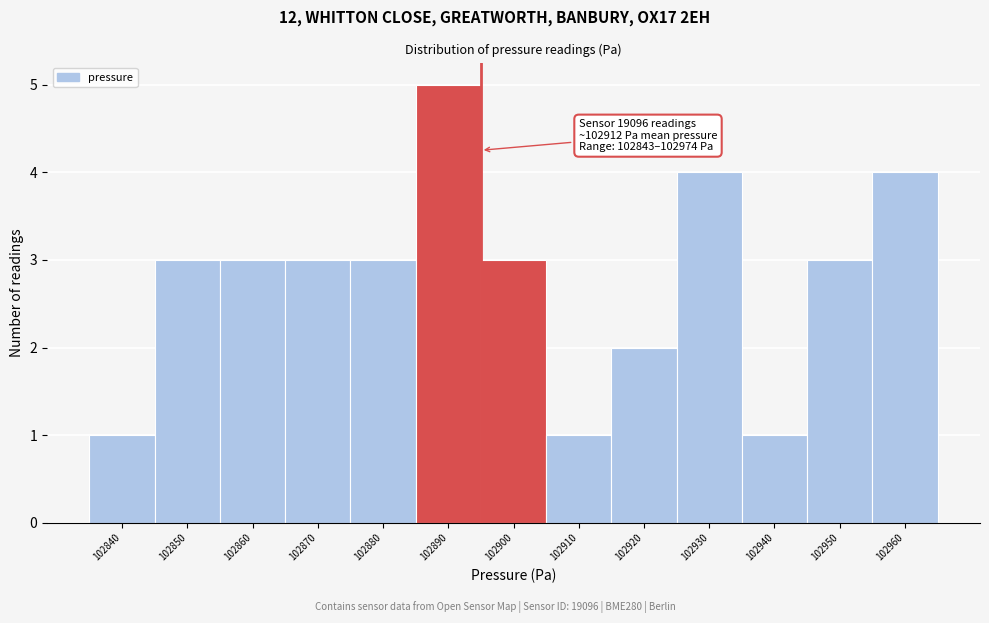

Reading left to right, list all the values displayed in this chart.

102840=1	102850=3	102860=3	102870=3	102880=3	102890=5	102900=3	102910=1	102920=2	102930=4	102940=1	102950=3	102960=4